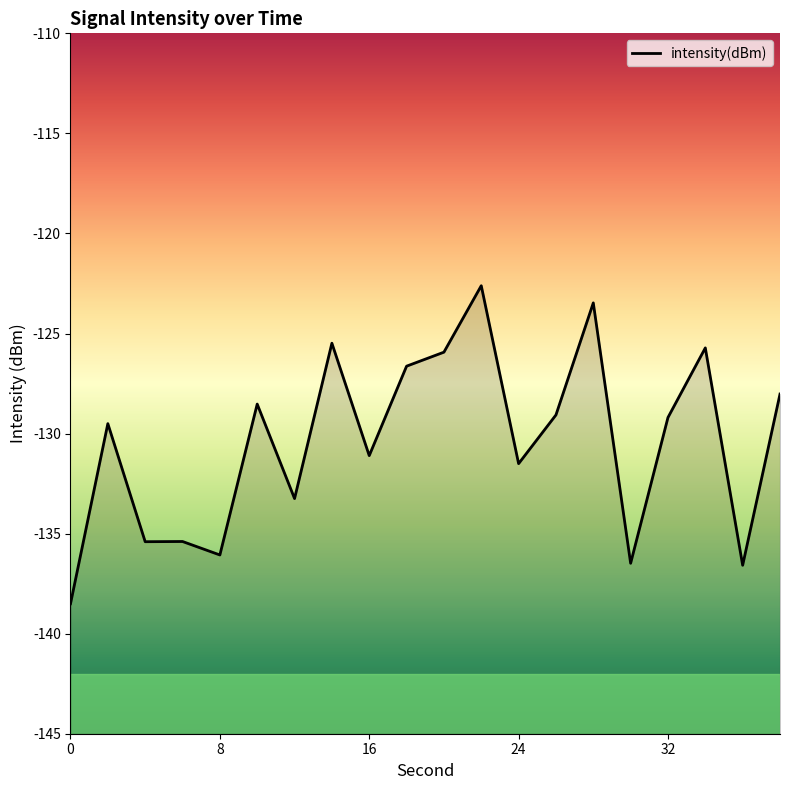

What is the greatest value displayed?

-122.6